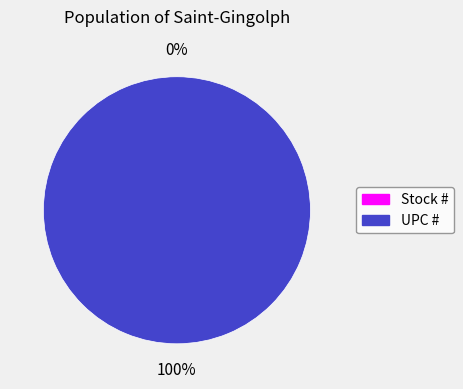

Does any single category account for the majority?

Yes